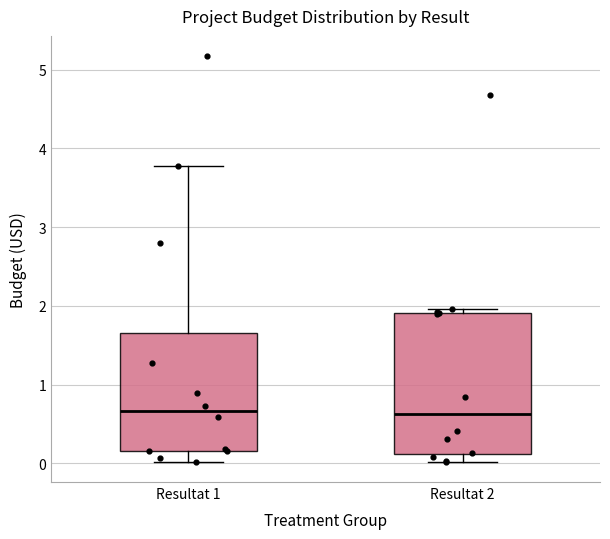

Which box is the tallest, from its lower edge to its upper edge?

Resultat 2